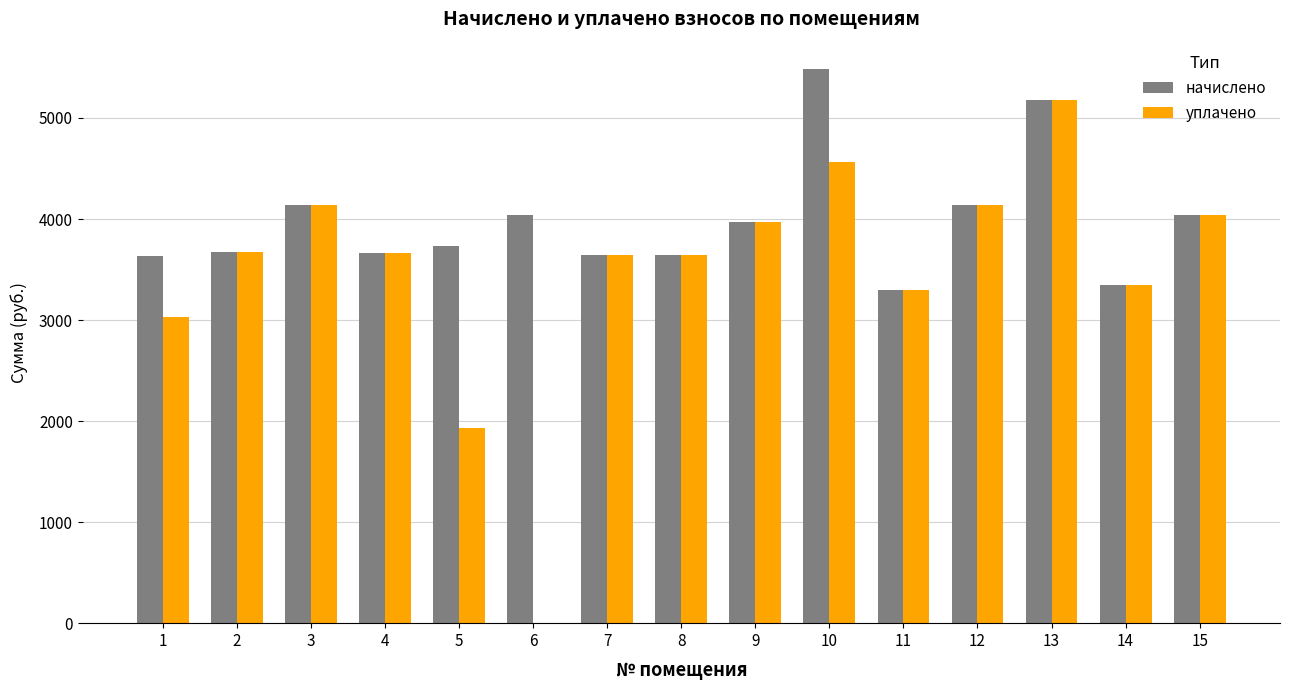

What is the sum of the начислено values at 11 and 2?

6971.8